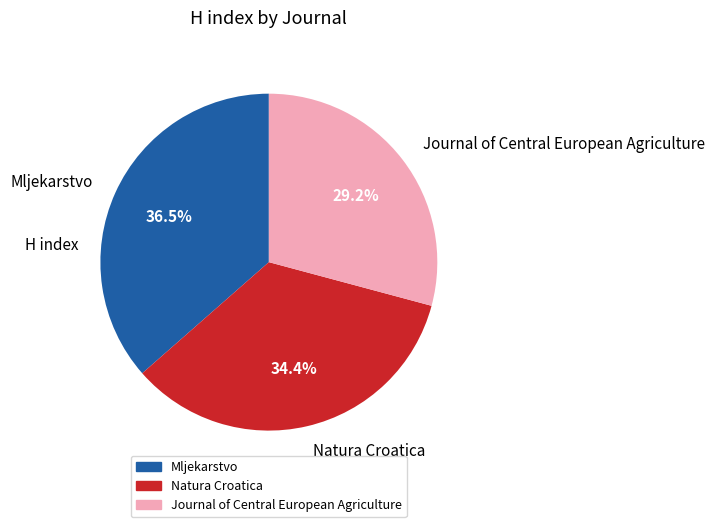

Is there a majority slice in this chart?

No